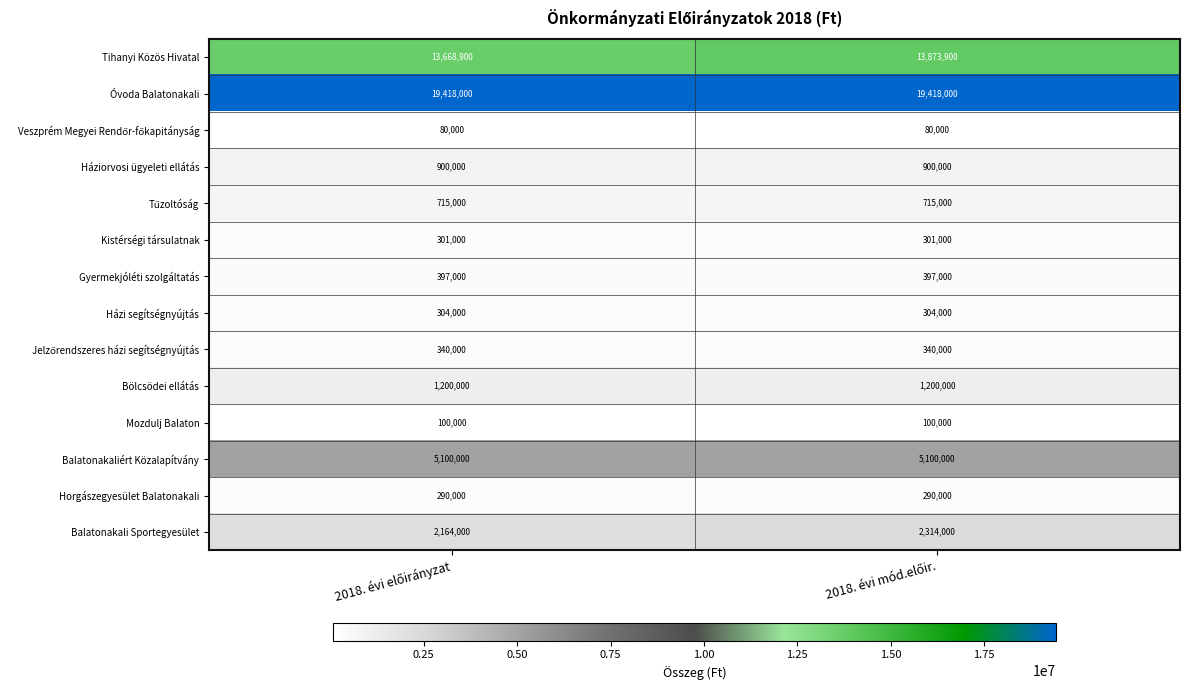

What is the highest value of the Gyermekjóléti szolgáltatás series?

397000